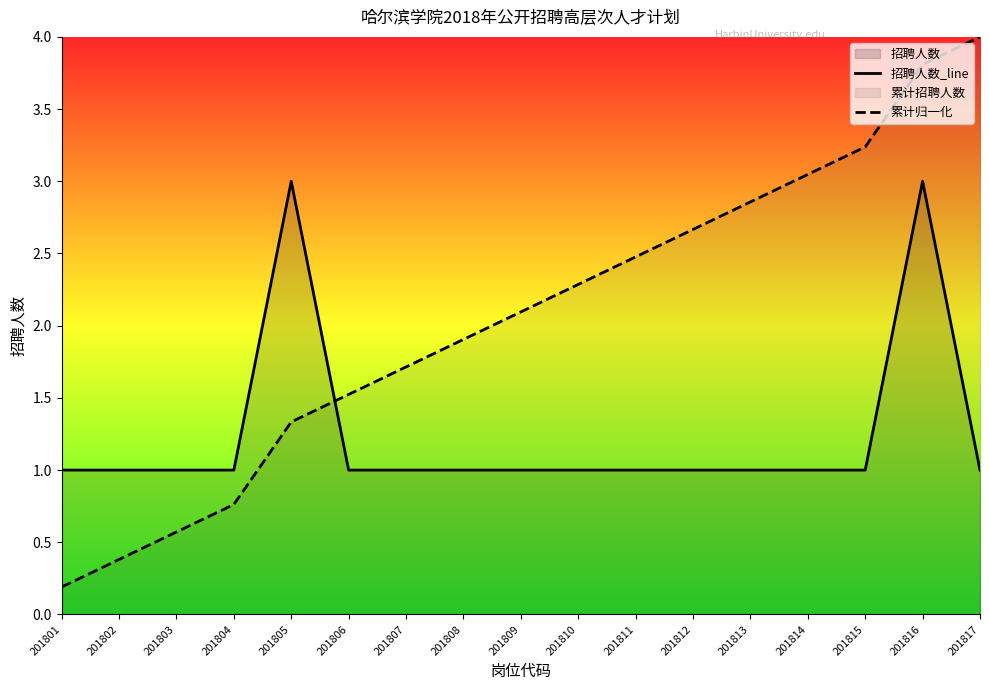

Rank the series by their average value, from highest to lowest.

累计归一化, 招聘人数_line